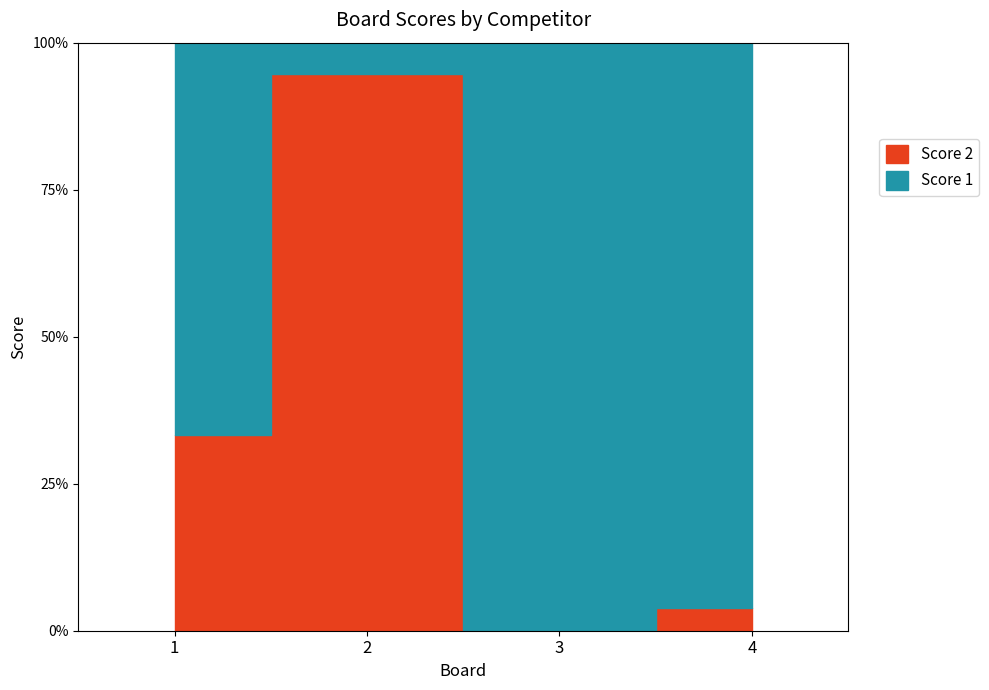

Count the Score 1 values in the range 10 to 25.

3